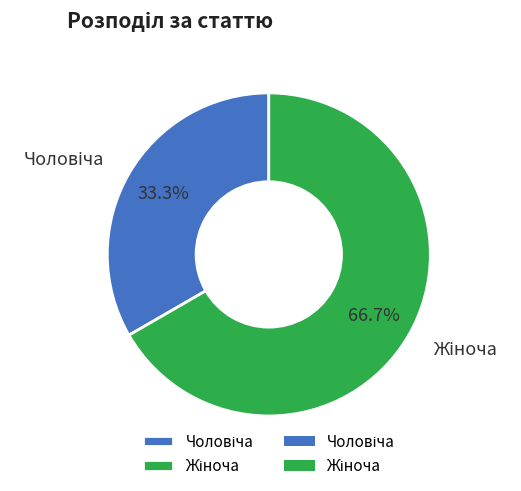

Does any single category account for the majority?

Yes